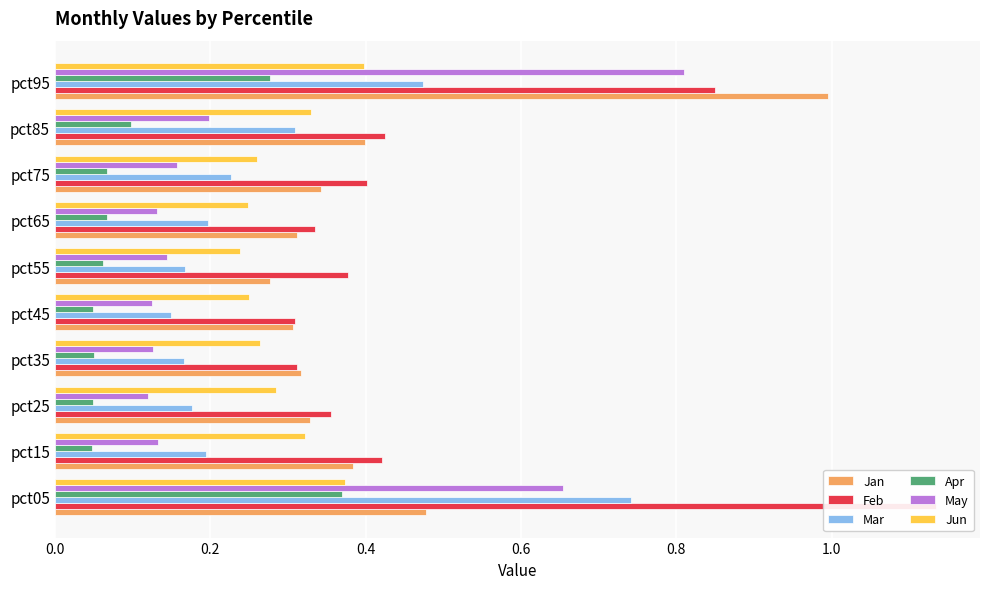

Reading left to right, transcribe all the data shown in this chart.

Jan: 0.5	0.4	0.3	0.3	0.3	0.3	0.3	0.3	0.4	1.0
Feb: 1.1	0.4	0.4	0.3	0.3	0.4	0.3	0.4	0.4	0.9
Mar: 0.7	0.2	0.2	0.2	0.1	0.2	0.2	0.2	0.3	0.5
Apr: 0.4	0.0	0.0	0.1	0.0	0.1	0.1	0.1	0.1	0.3
May: 0.7	0.1	0.1	0.1	0.1	0.1	0.1	0.2	0.2	0.8
Jun: 0.4	0.3	0.3	0.3	0.3	0.2	0.2	0.3	0.3	0.4